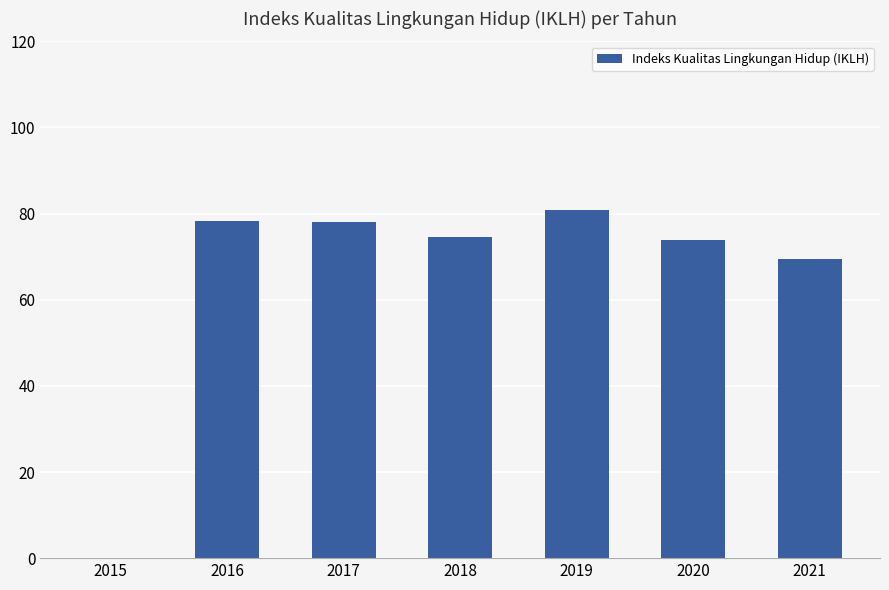

Which label corresponds to the largest value in the chart?

2019